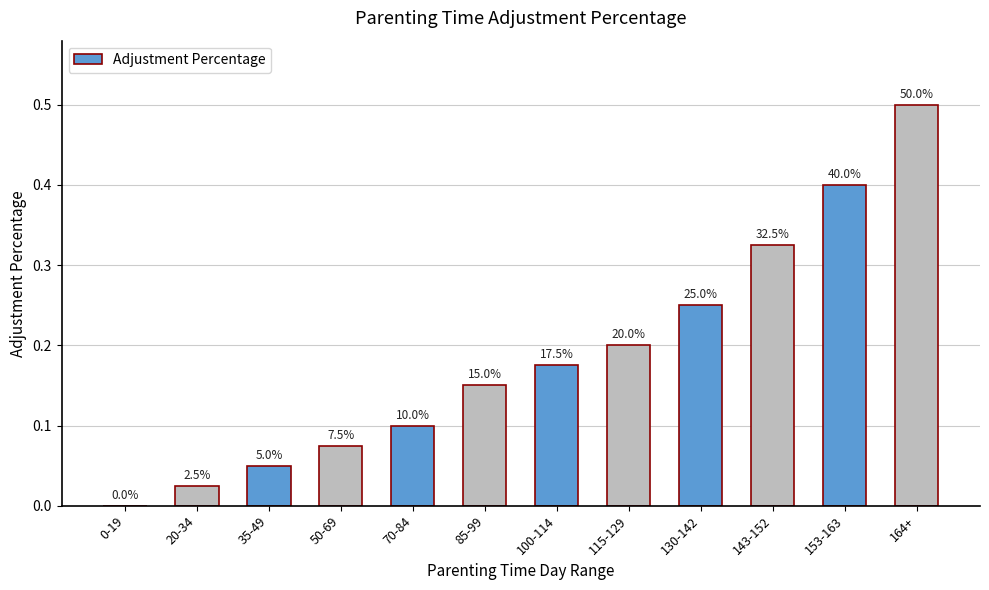

What is the greatest value displayed?

0.5